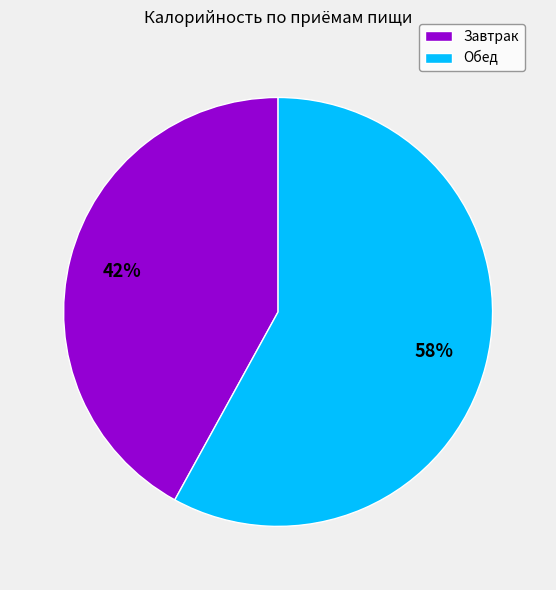

How many slices are in this pie chart?

2